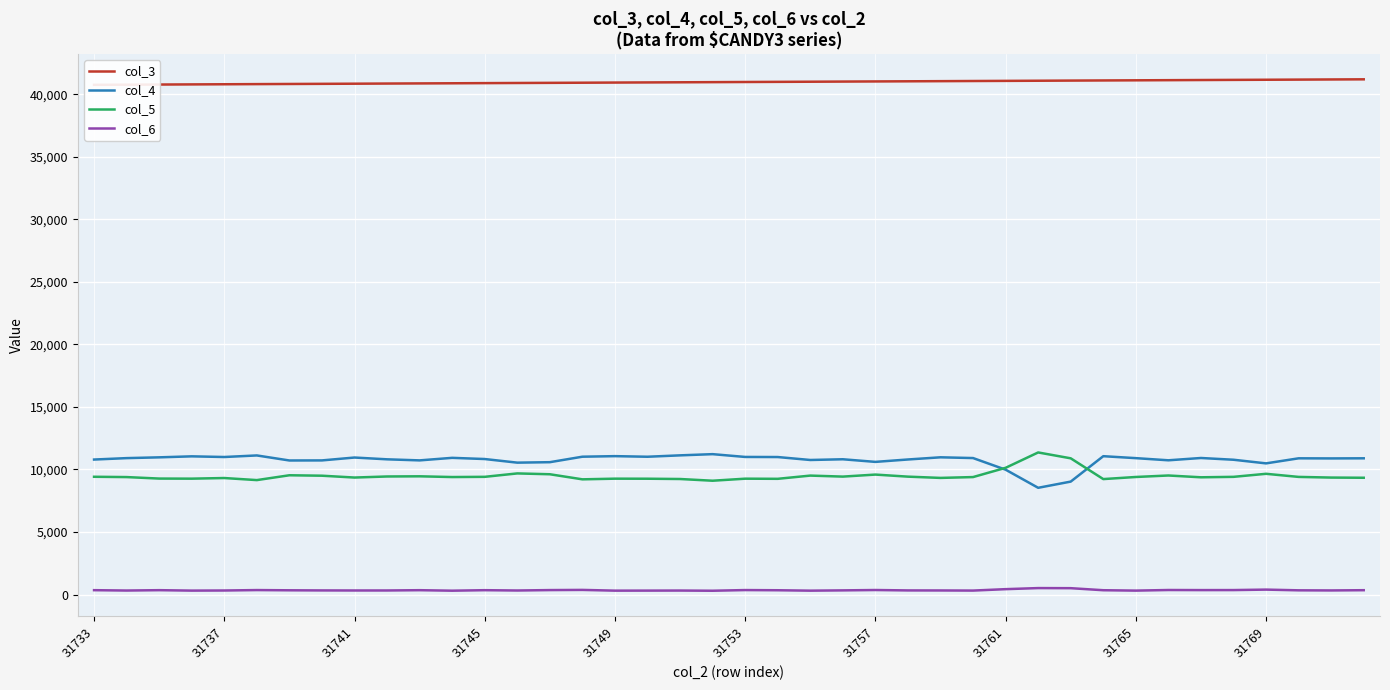

True or false: col_4 has a value of 11062 at 31.

True